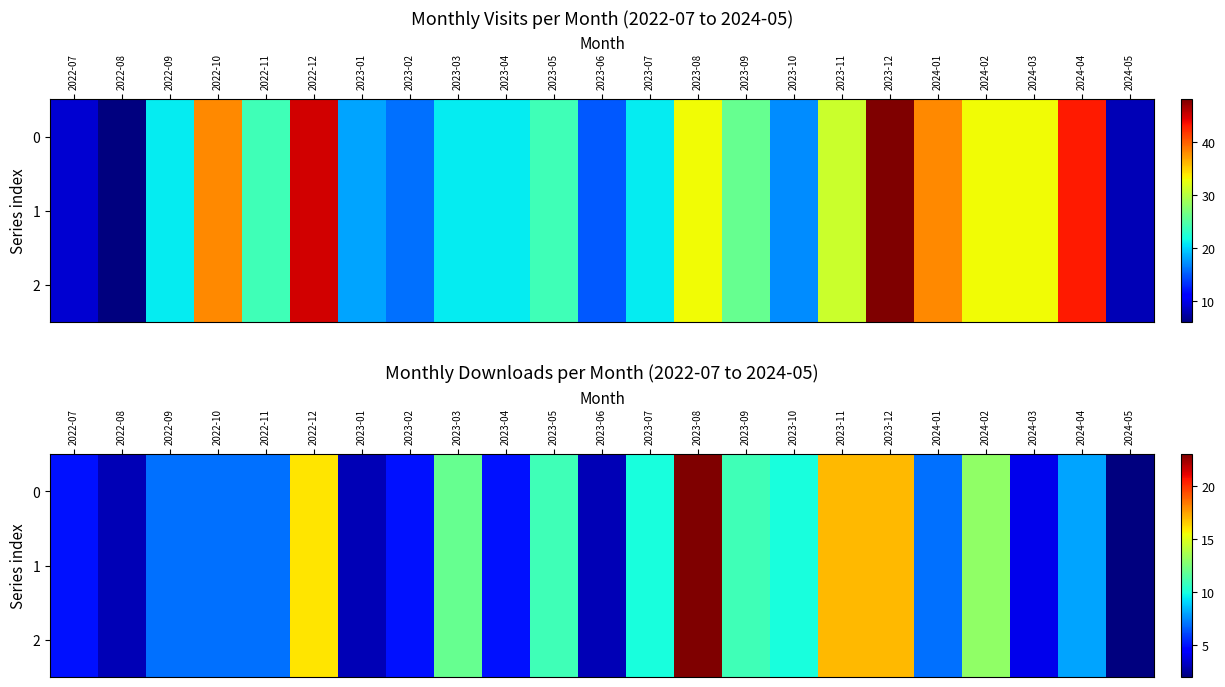

Rank the series at 2023-12 from highest to lowest value.

0, 1, 2